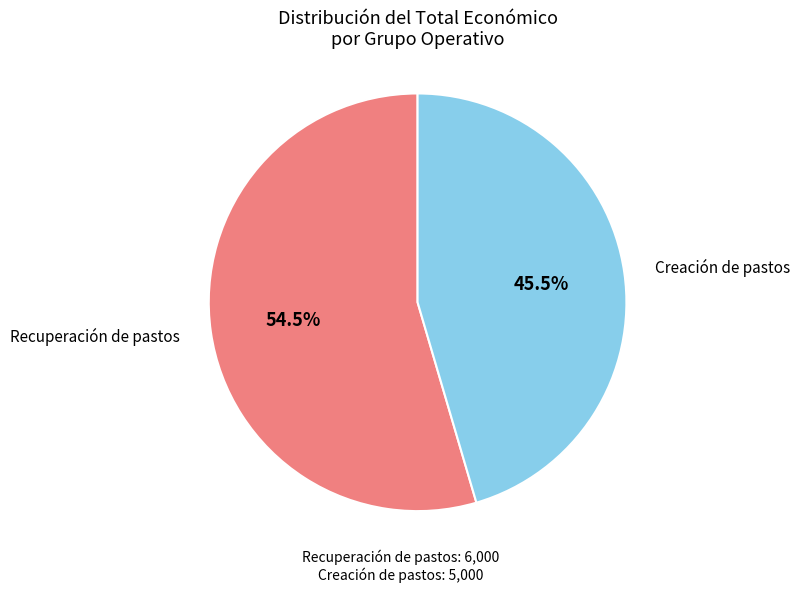

Is there any slice that represents more than half of the pie?

Yes